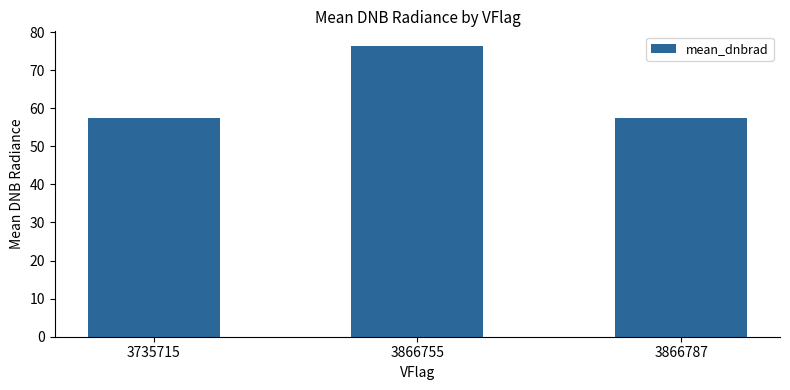

Is it true that the value at 3735715 is 93.0?

False